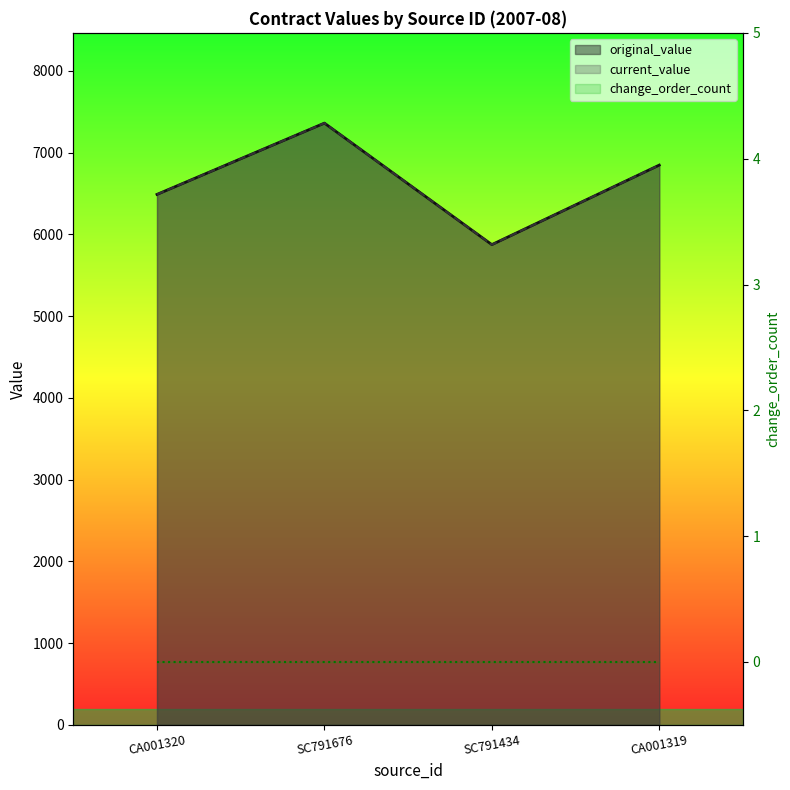

True or false: original_value and current_value cross at least once.

False